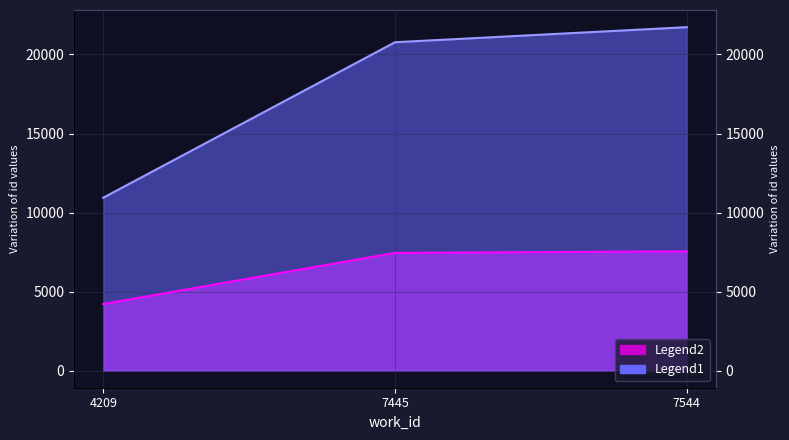

At which category does the chart reach its minimum across all series?

4209